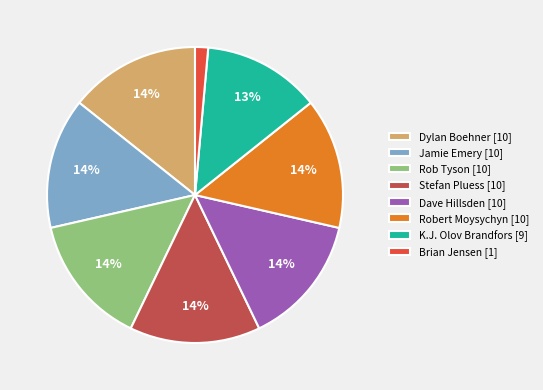

Is the sum of Jamie Emery [10] and Brian Jensen [1] greater than half?

No